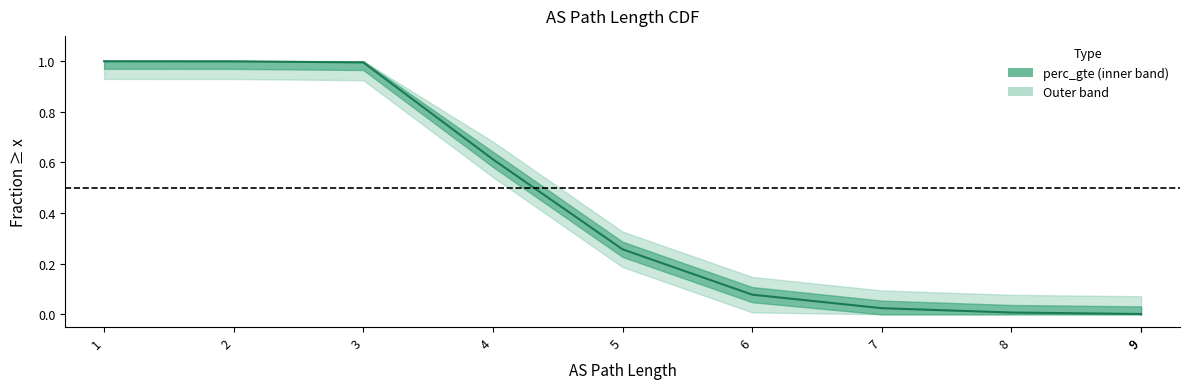

Is it true that the value at 3 is 0.3?

False